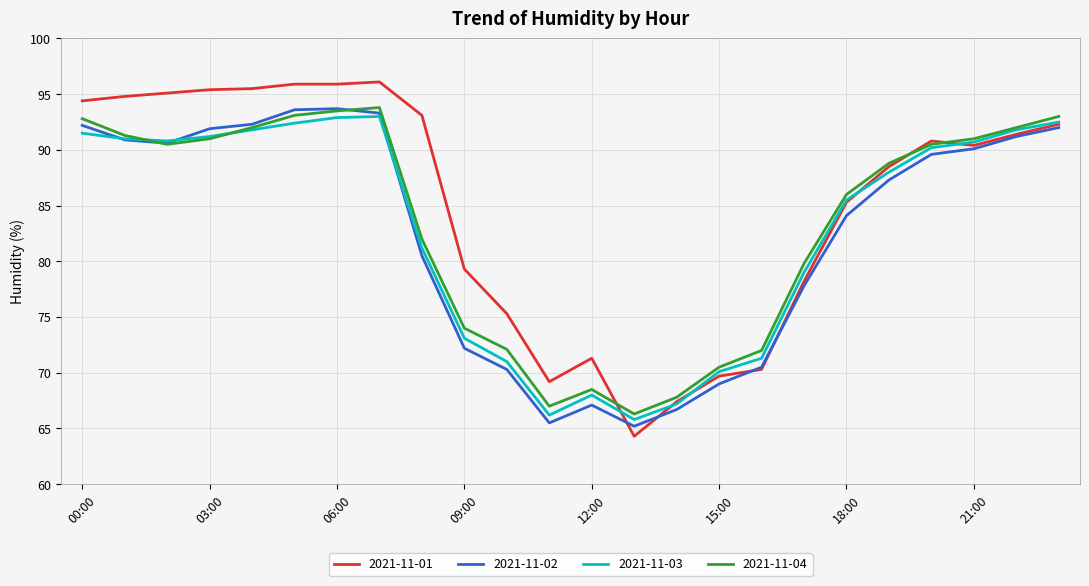

What is the minimum value shown in the chart?

64.3